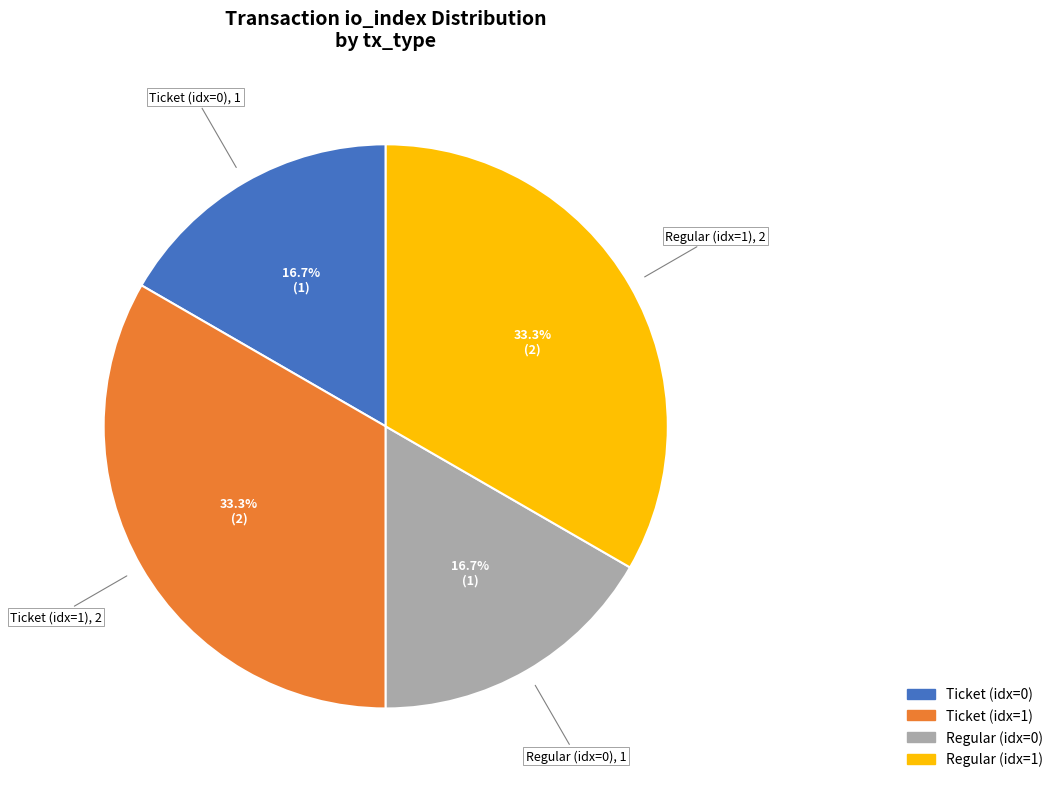

Is there a majority slice in this chart?

No